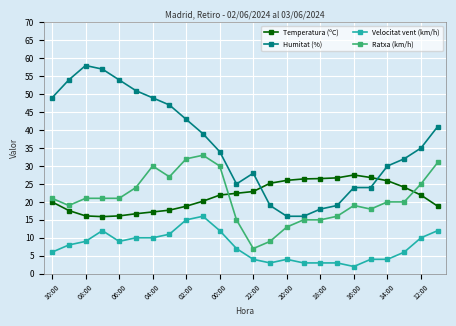

True or false: Ratxa (km/h) and Humitat (%) cross at least once.

False